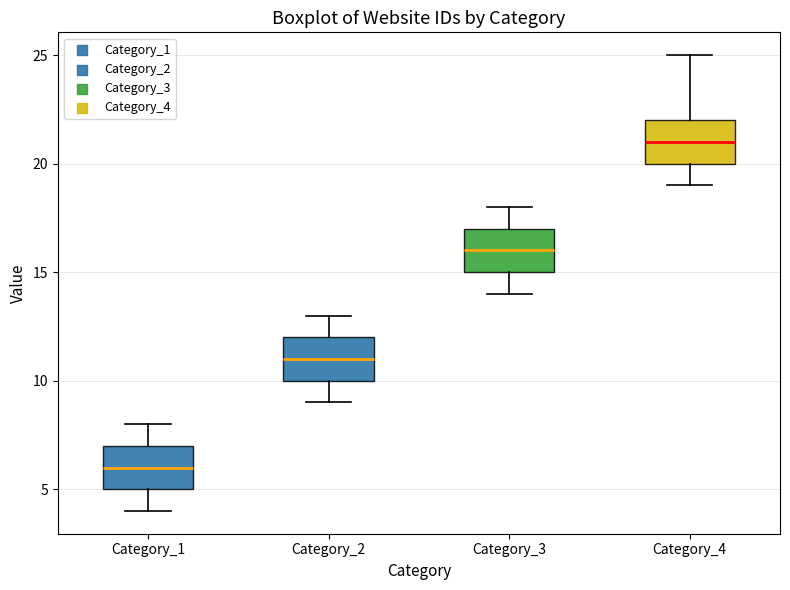

Reading left to right, transcribe this box plot: for each box, give where its median line is, the range the box spans, and where its two whiskers end, as read against the y-axis. The values are not printed on the chart, so give them approximately, as read against the axis.

Category_1: median 6, box 5 to 7, whiskers 4 to 8
Category_2: median 11, box 10 to 12, whiskers 9 to 13
Category_3: median 16, box 15 to 17, whiskers 14 to 18
Category_4: median 21, box 20 to 22, whiskers 19 to 25